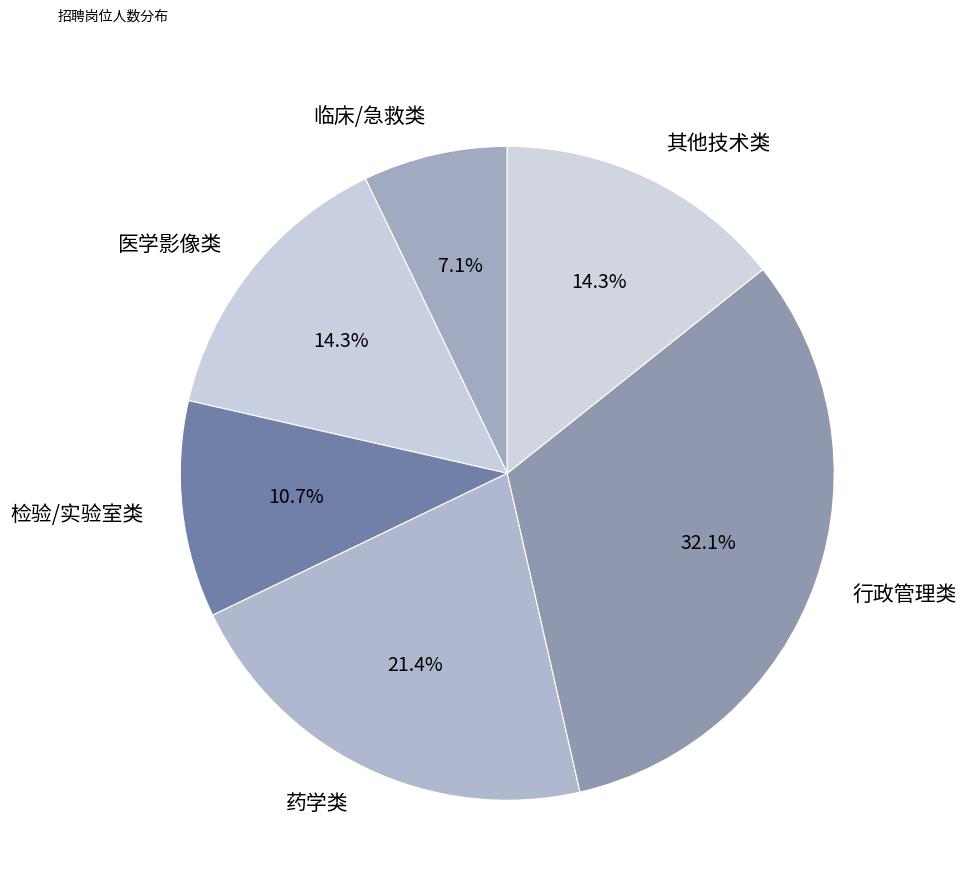

How much of the chart is everything except 医学影像类?

85.7%